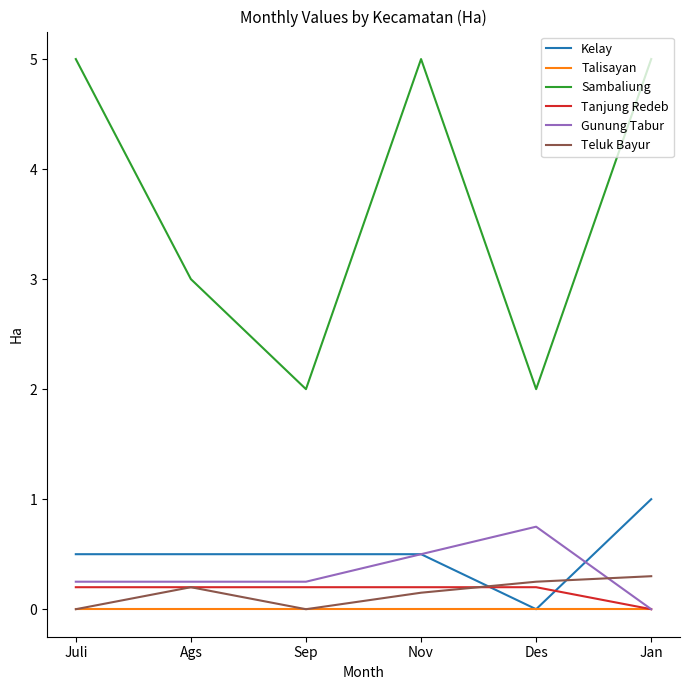

How many times do Teluk Bayur and Gunung Tabur cross each other?

1